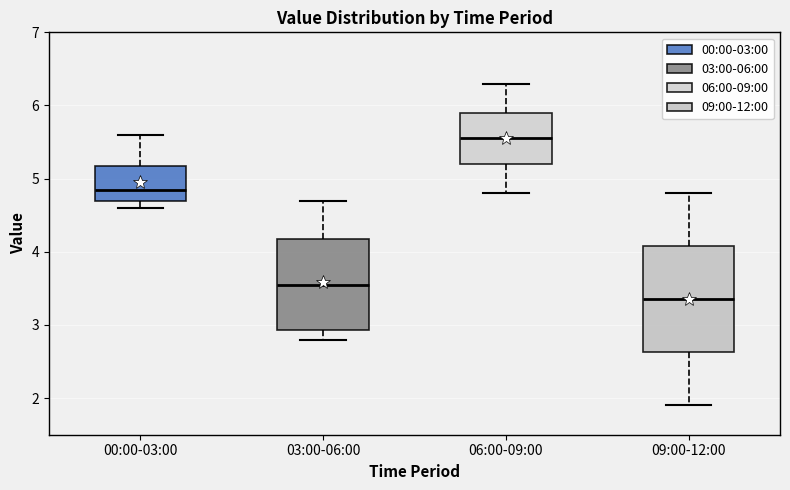

Which box's median line is the lowest?

09:00-12:00